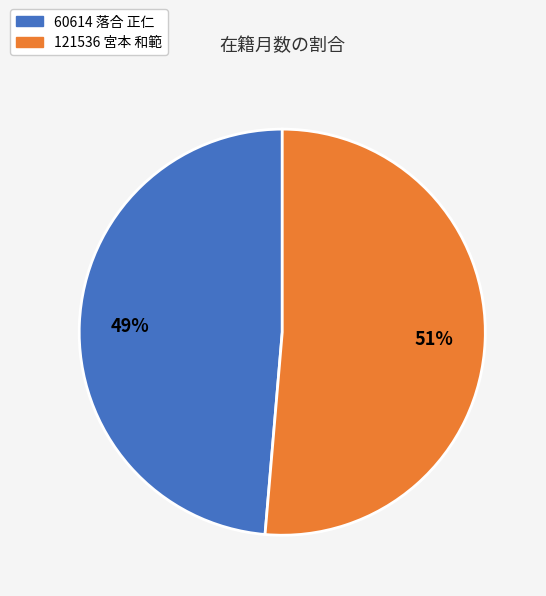

True or false: 60614 落合 正仁 accounts for 35% of the total.

False